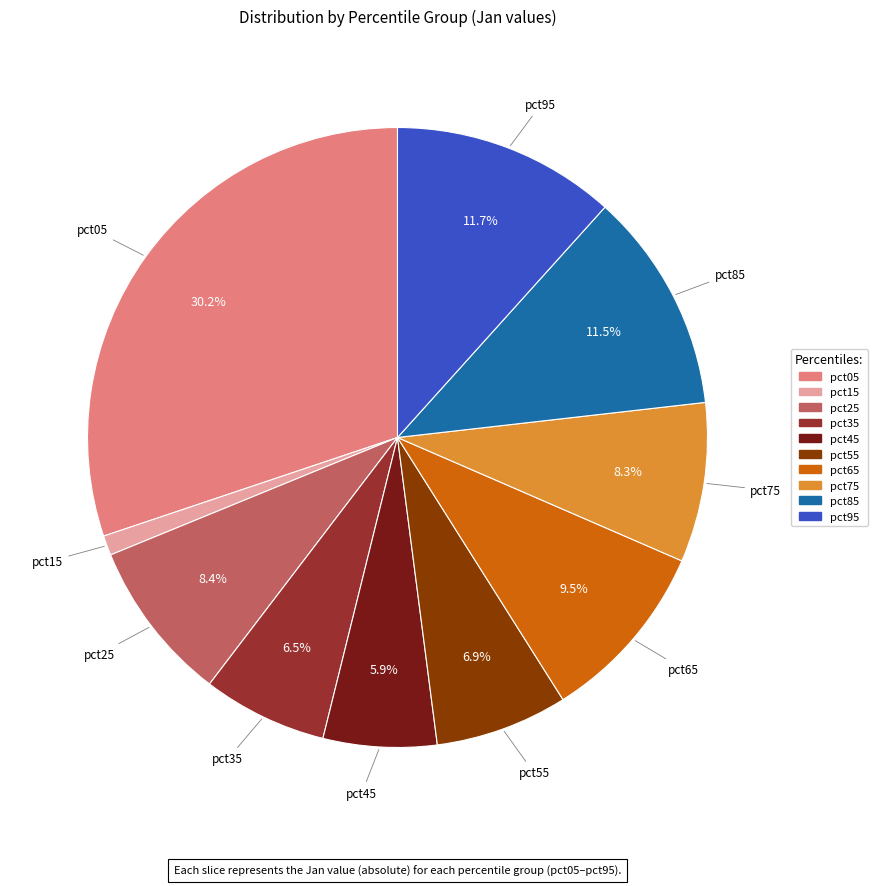

To the nearest percent, what is the difference between the largest and smallest slice percentages?

29%